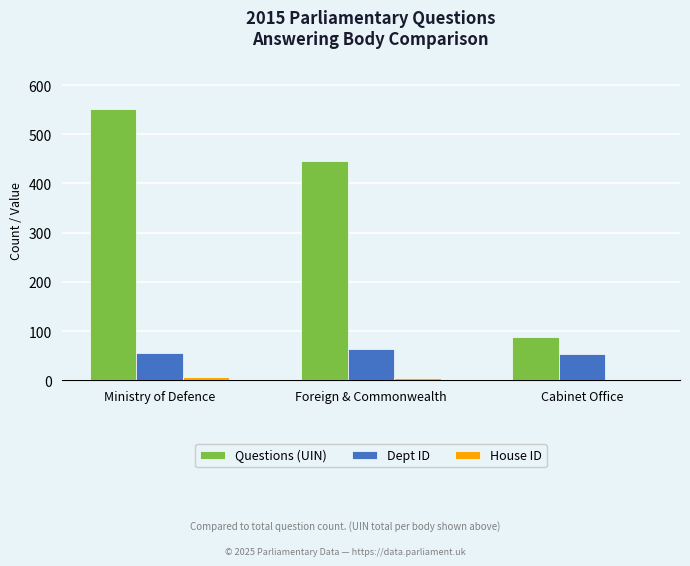

Where is Questions (UIN) nearest to the value 319?

Foreign & Commonwealth